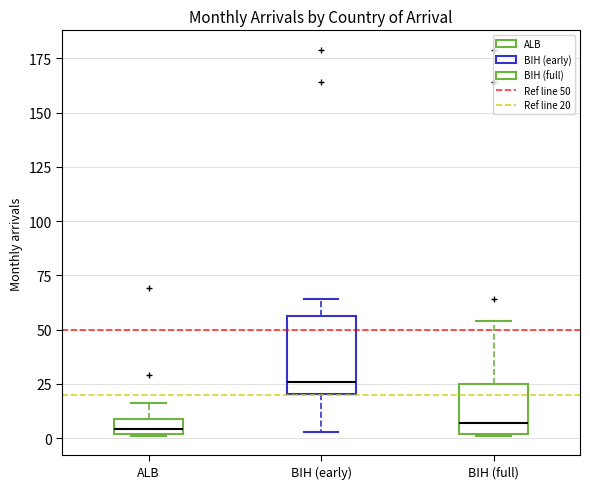

Where is the lower edge of the box for BIH (full) on the y-axis? The values are not printed on the chart, so give them approximately, as read against the axis.

0